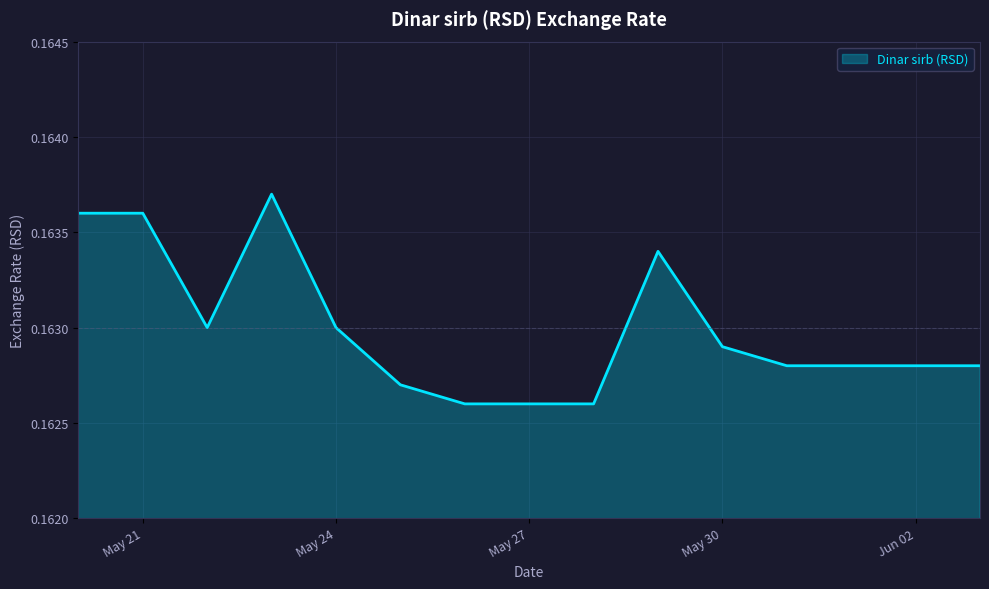

Which has a higher value, May 30 or Jun 02?

May 30